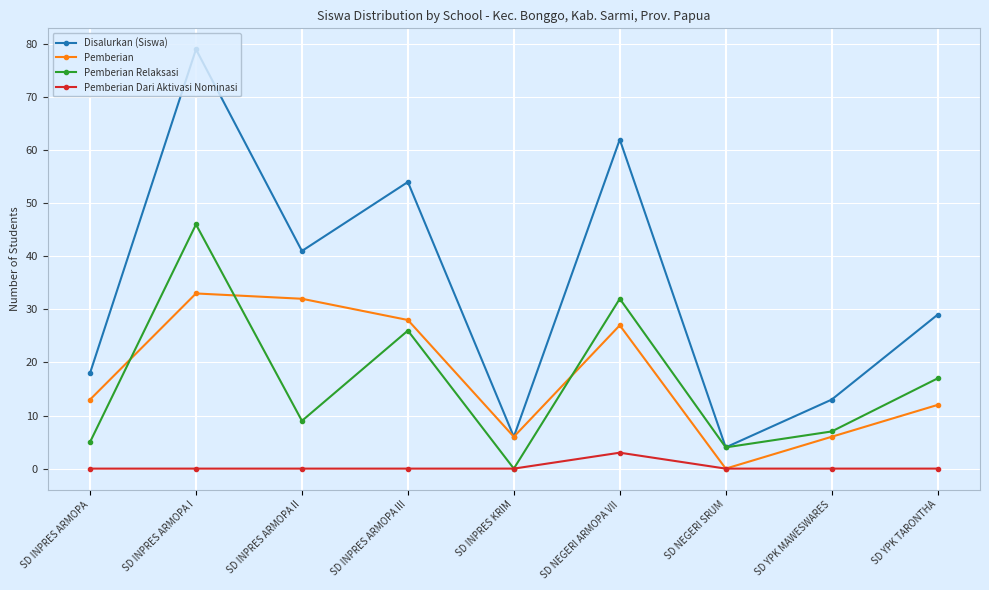

How many values in the Pemberian series are below 13?

4